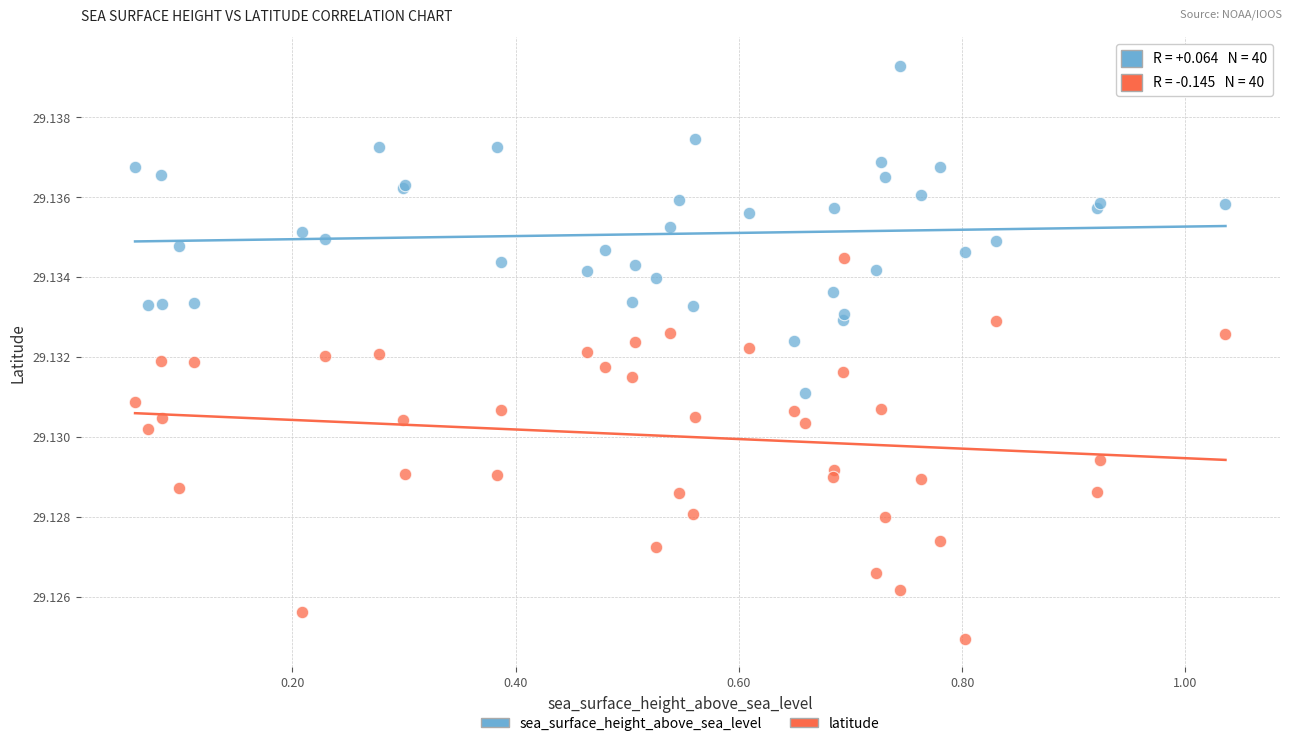

Which series contains the lowest Y value?

latitude